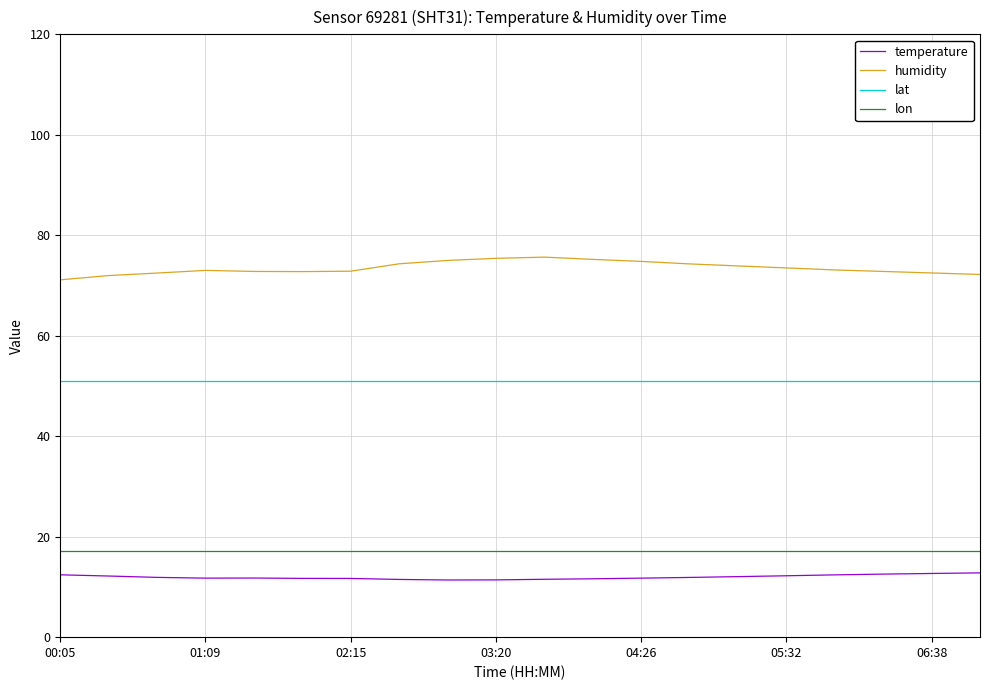

True or false: humidity and lon intersect in this chart.

False